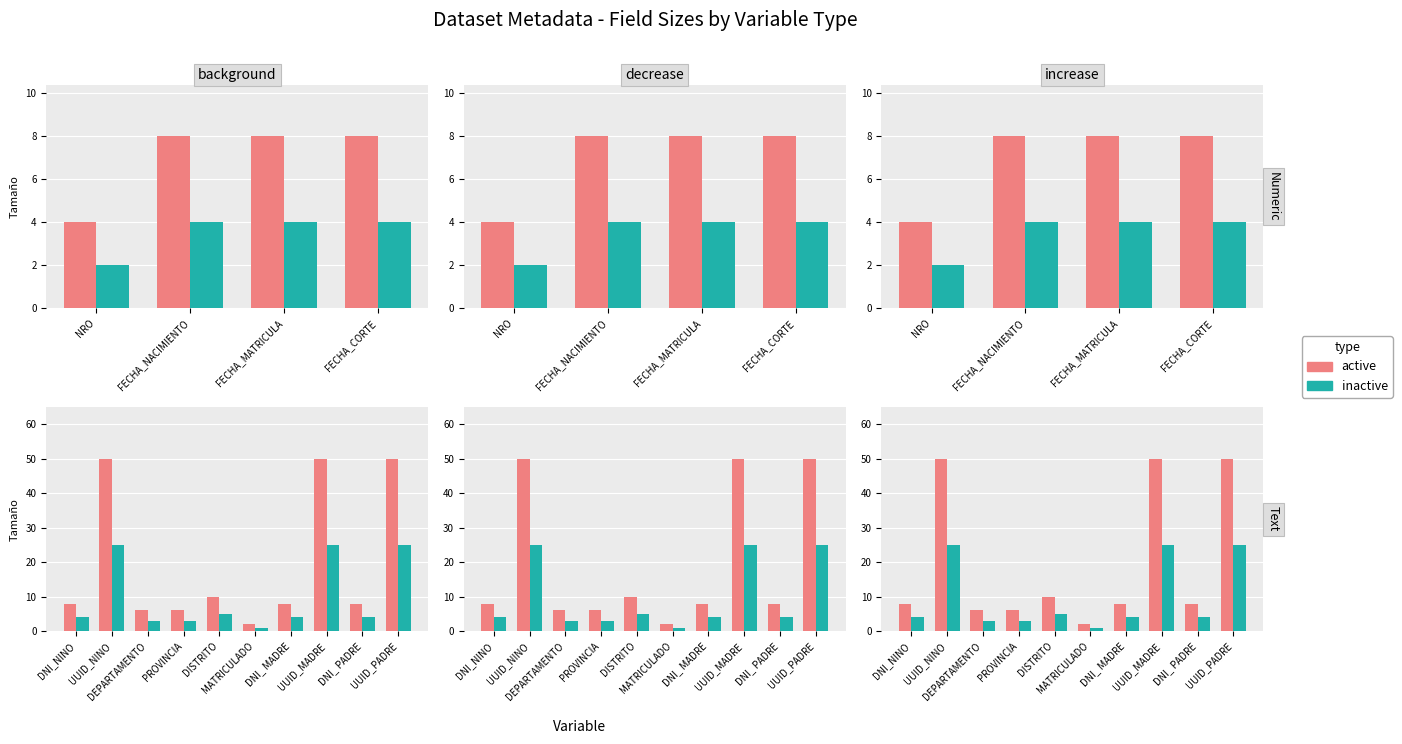

What is the total value across all series at DNI_ PADRE?

12